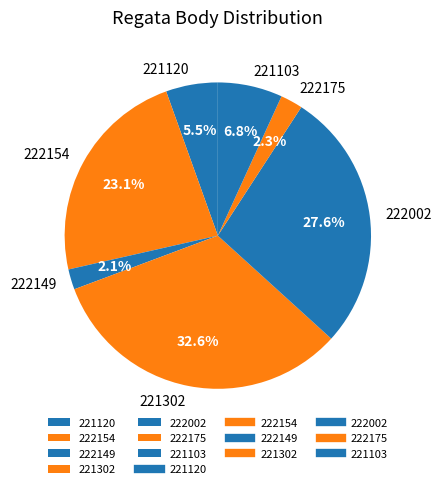

To the nearest percent, what is the difference between the 222149 and 221103 slice percentages?

5%